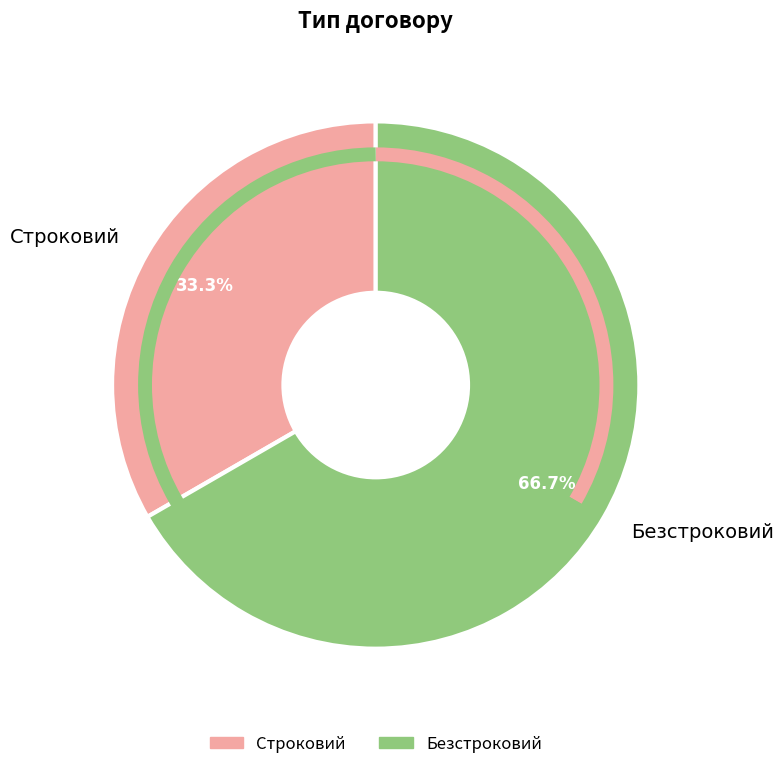

Count the number of slices in the pie.

2